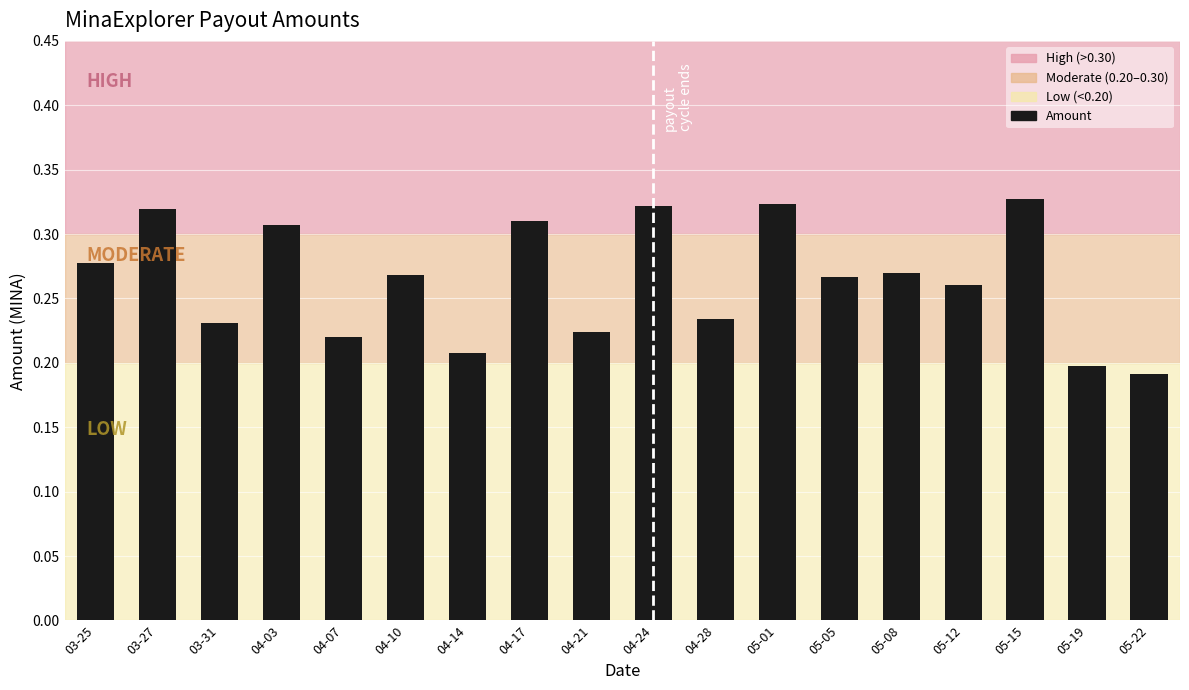

The chart shows a value of 0.4 at 03-25. True or false?

False